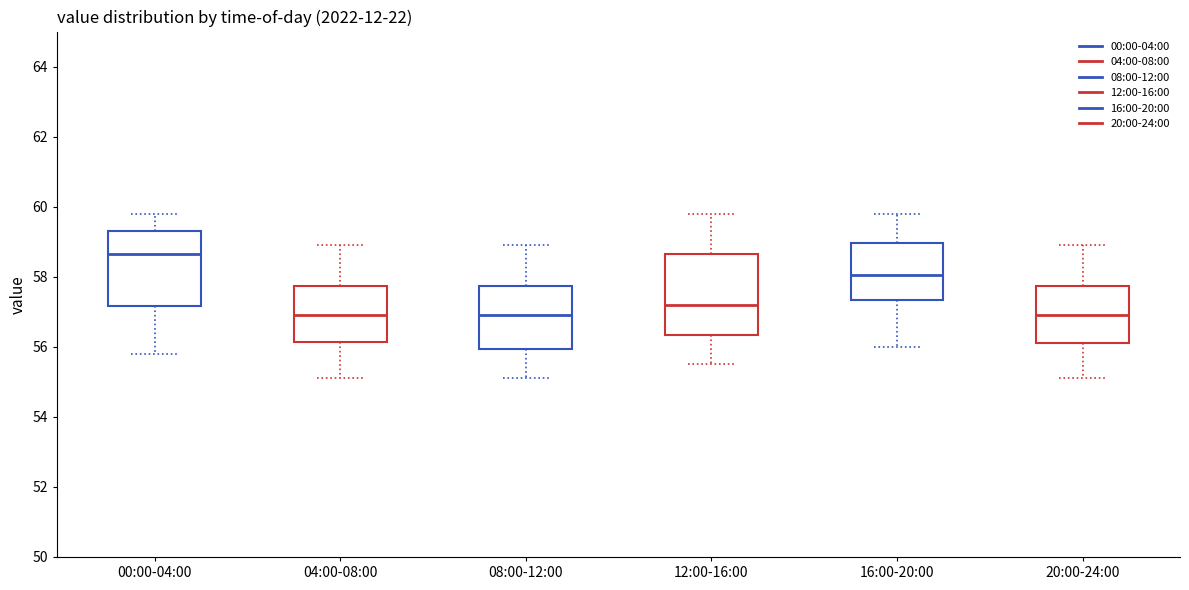

Where does the upper whisker of the box for 20:00-24:00 end on the y-axis? The values are not printed on the chart, so give them approximately, as read against the axis.

59.0